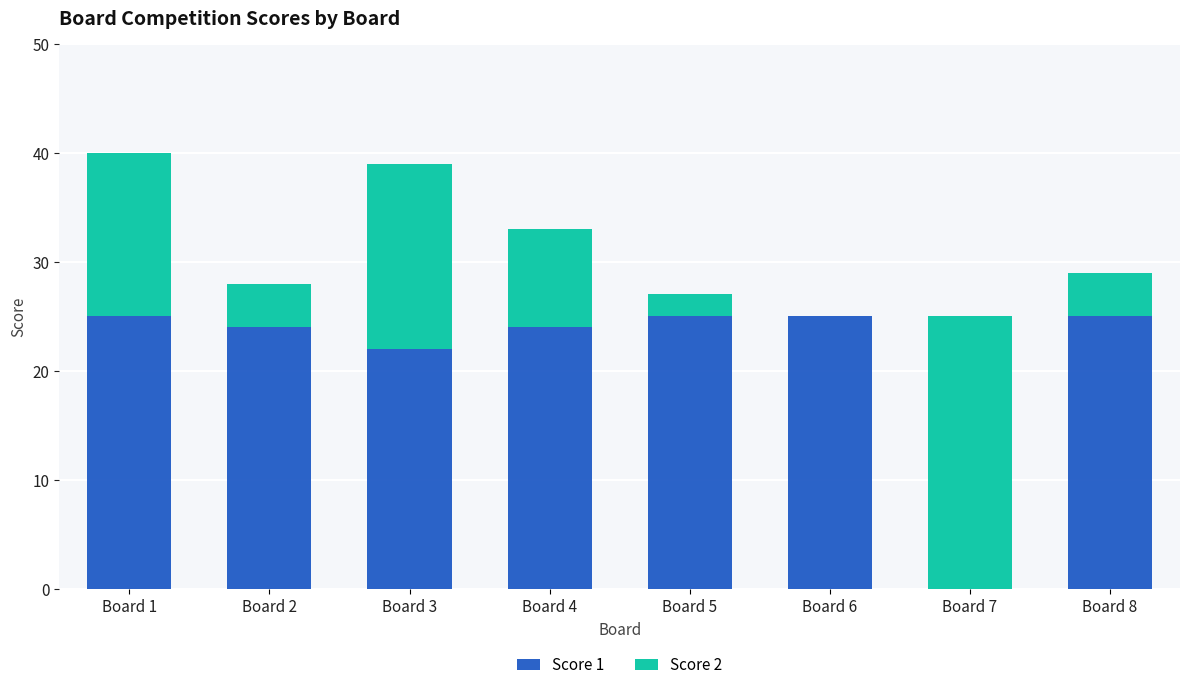

What is the highest value of the Score 1 series?

25